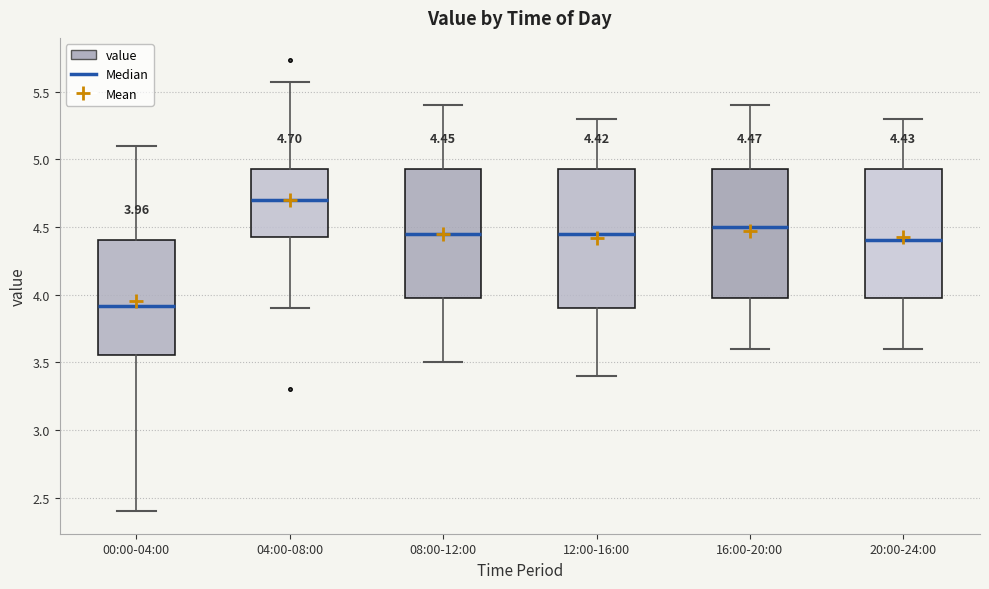

Which box's median line is the highest?

04:00-08:00